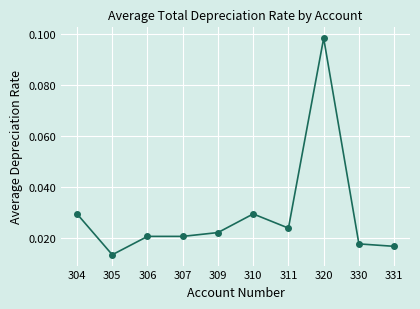

Which category has the lowest value across all series?

305